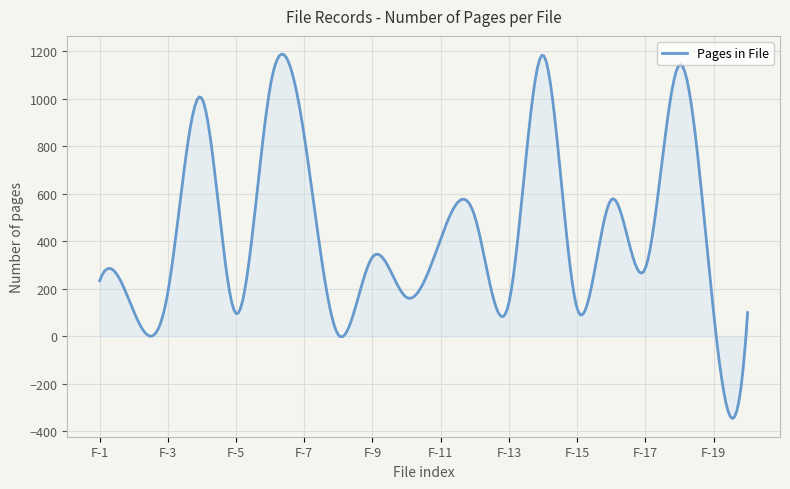

What is the minimum value shown in the chart?

-345.6